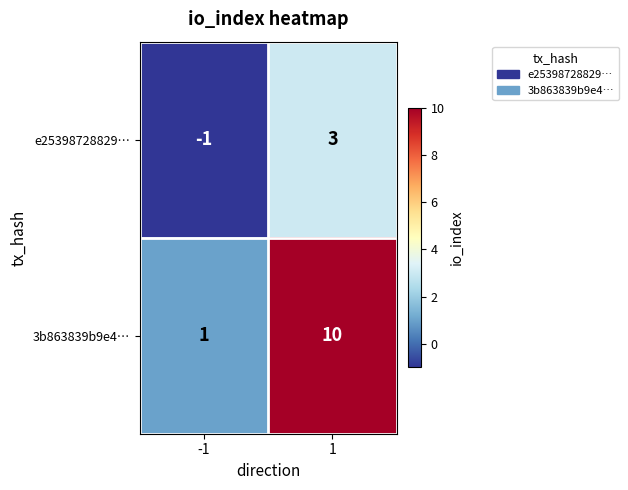

What is the difference between the maximum and minimum values in the 3b863839b9e4… series?

9